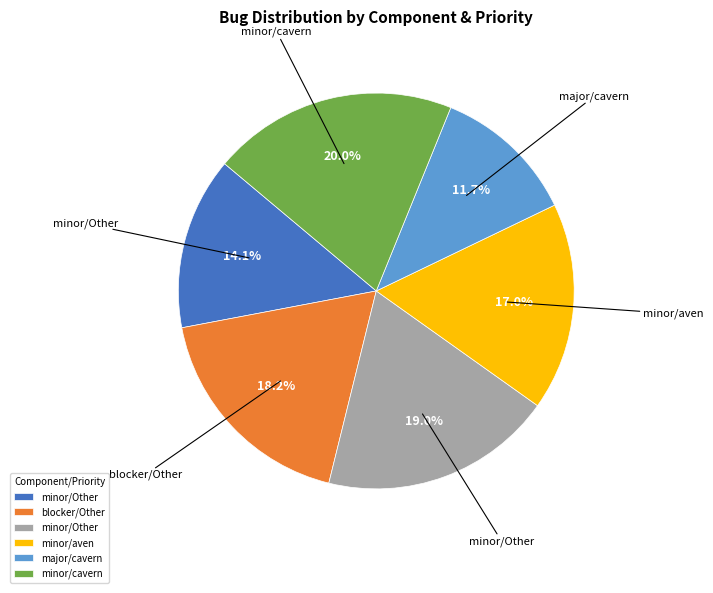

Is there a majority slice in this chart?

No